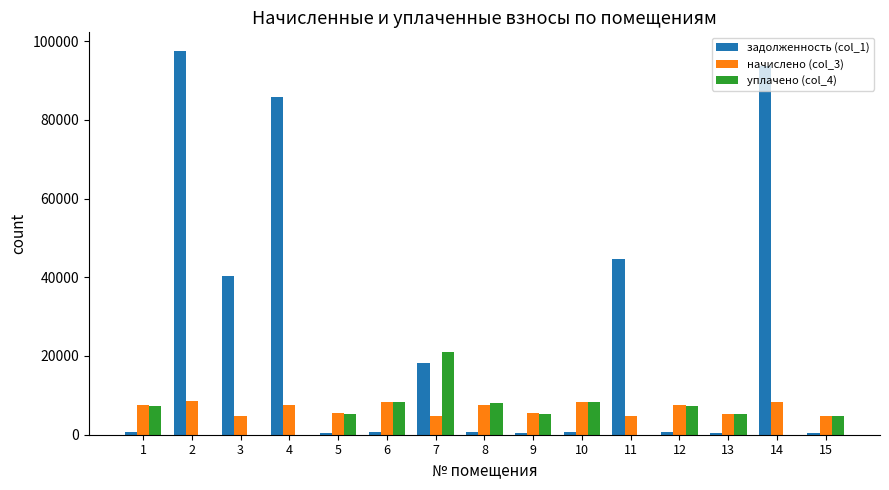

Between 2 and 4, which series saw the biggest shift?

задолженность (col_1)